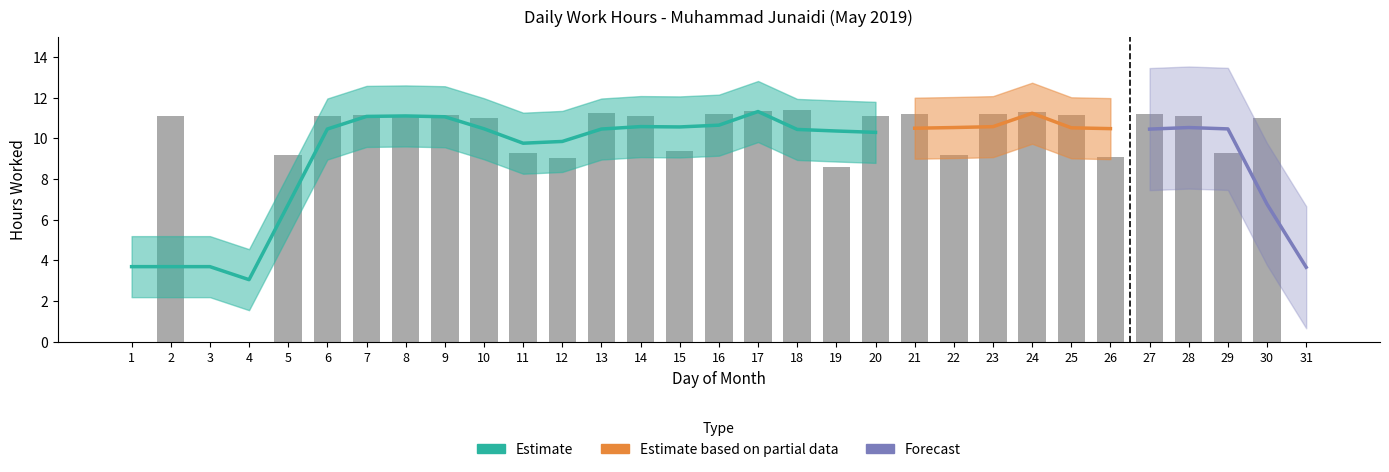

Approximately how many times larger is the value at 14 compared to 15?

1.2